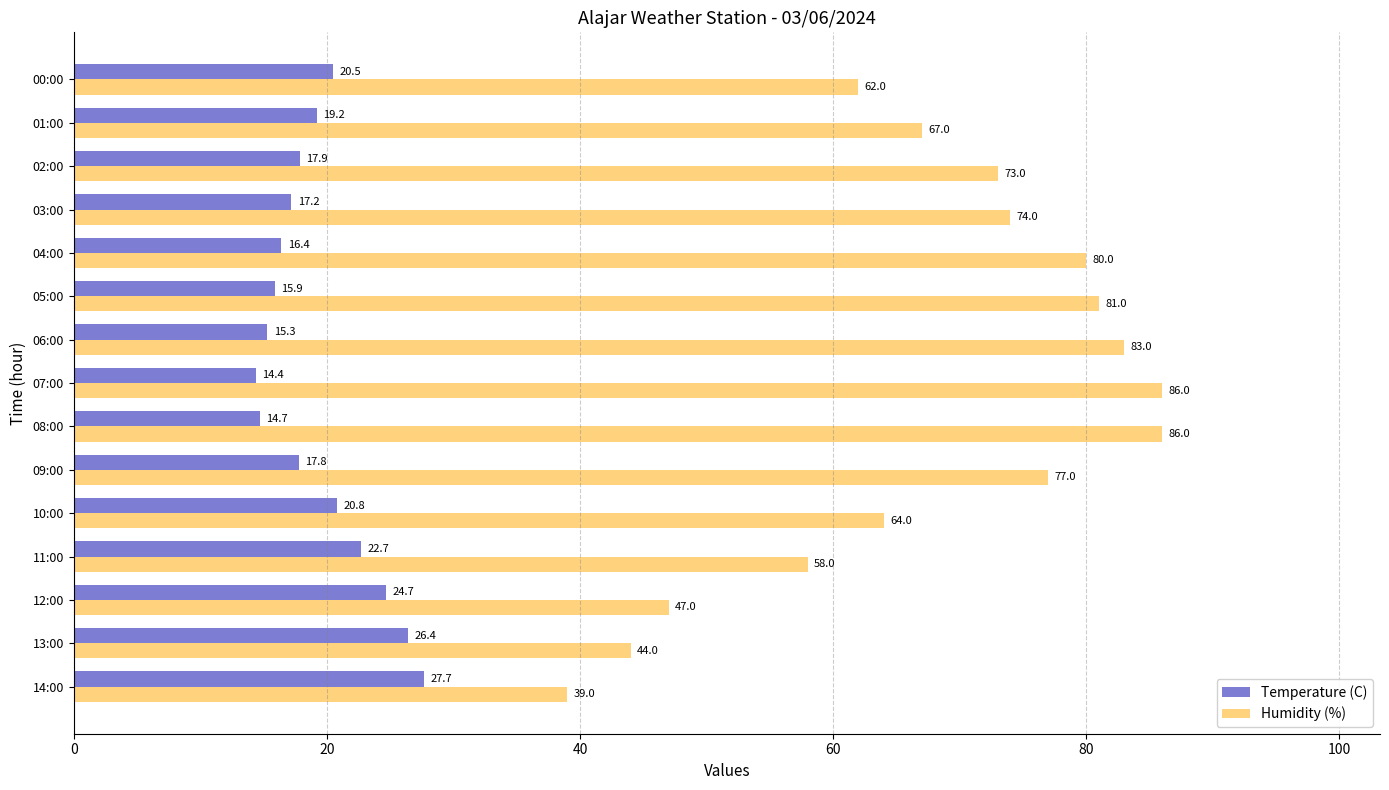

List the series in order of their overall mean, lowest first.

Temperature (C), Humidity (%)